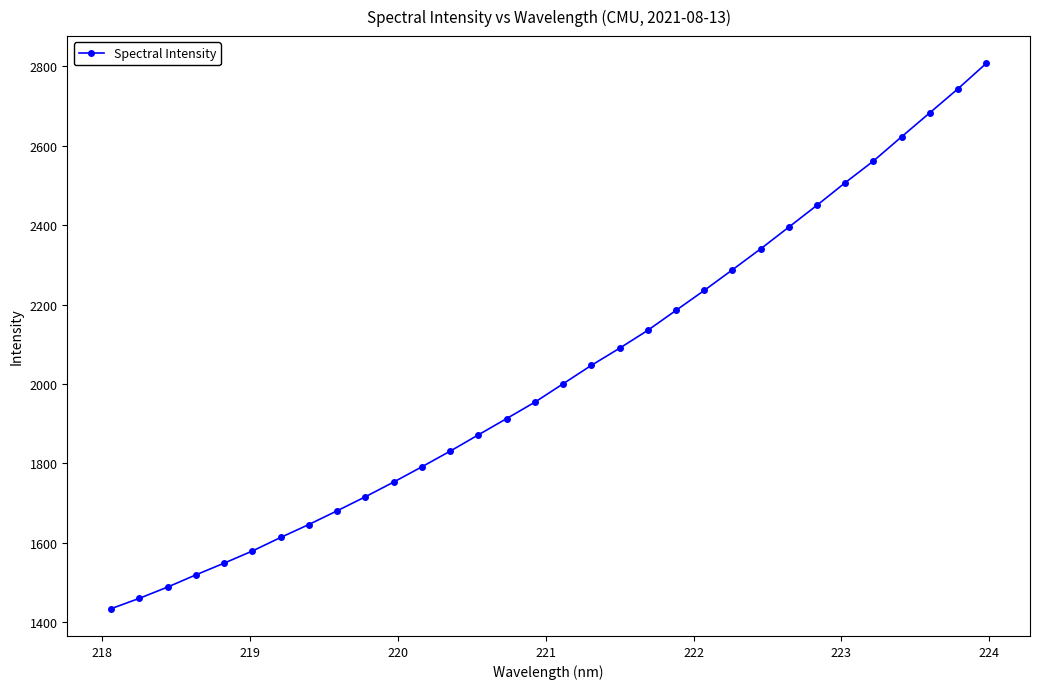

What is the average value?

2027.6